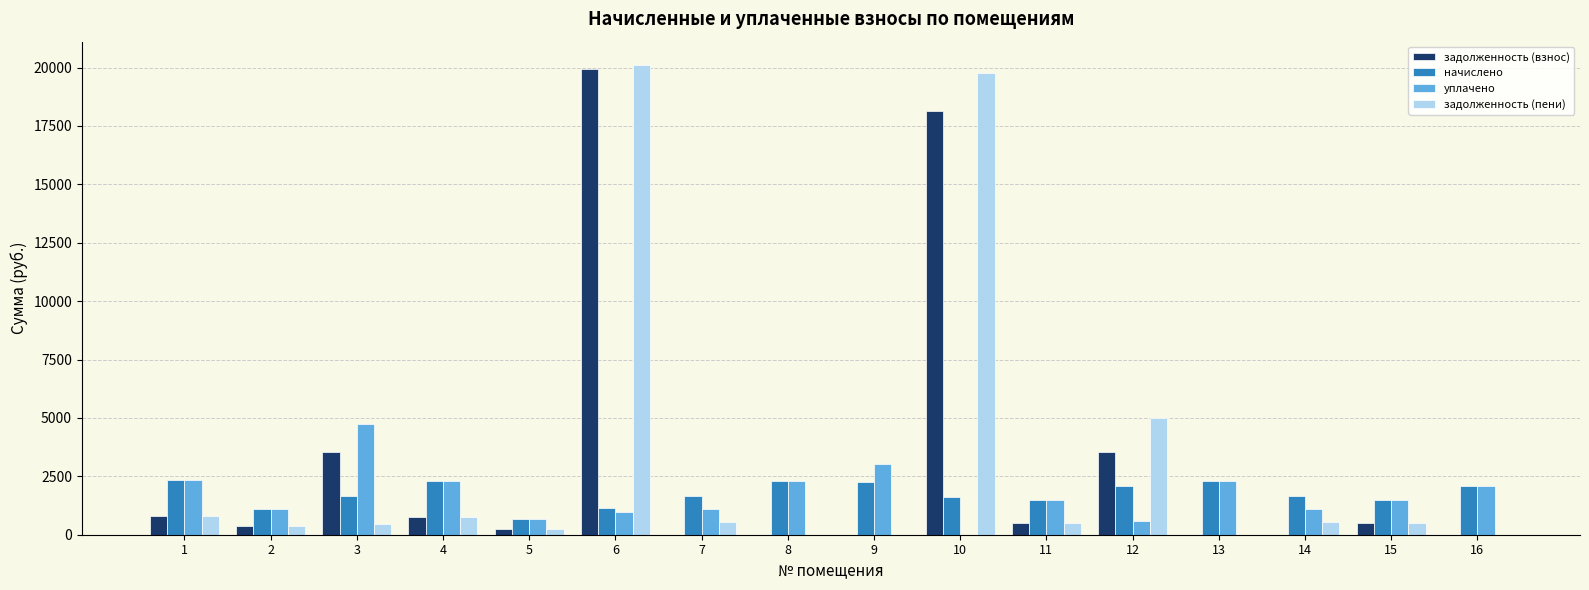

Where does the задолженность (взнос) series first go above 488?

1